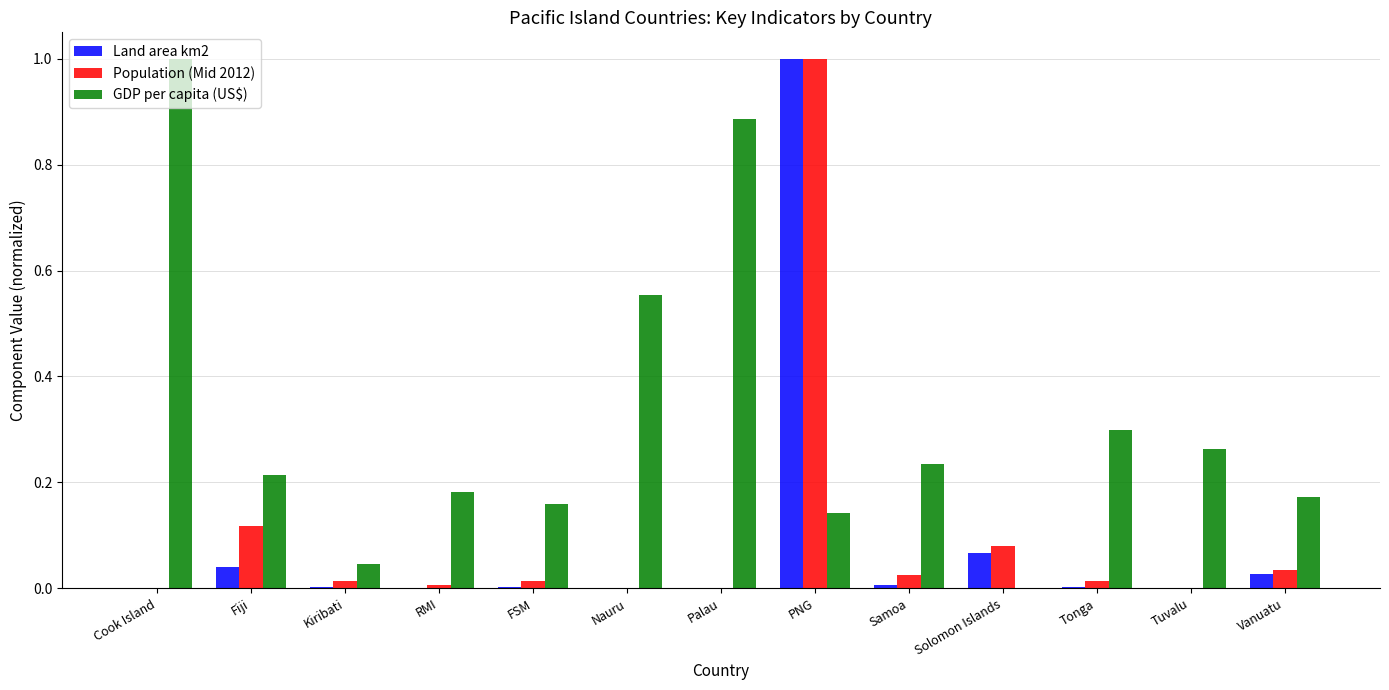

What is the sum of all GDP per capita (US$) values?

4.1